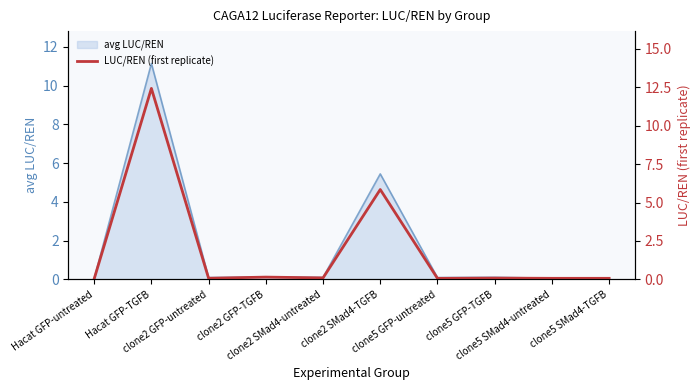

At which category does the chart reach its peak across all series?

Hacat GFP-TGFB